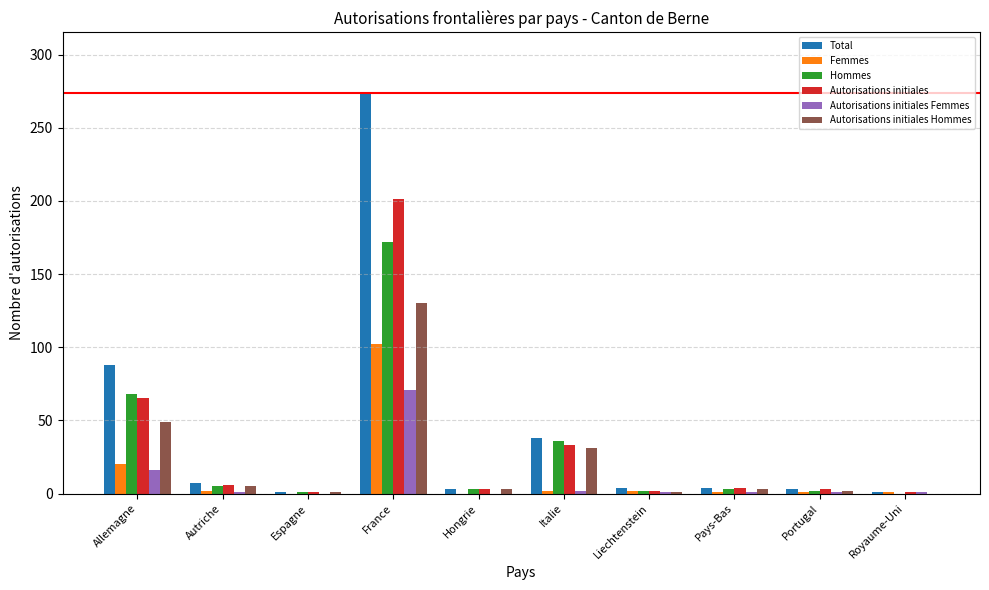

How many categories are shown in the chart?

10